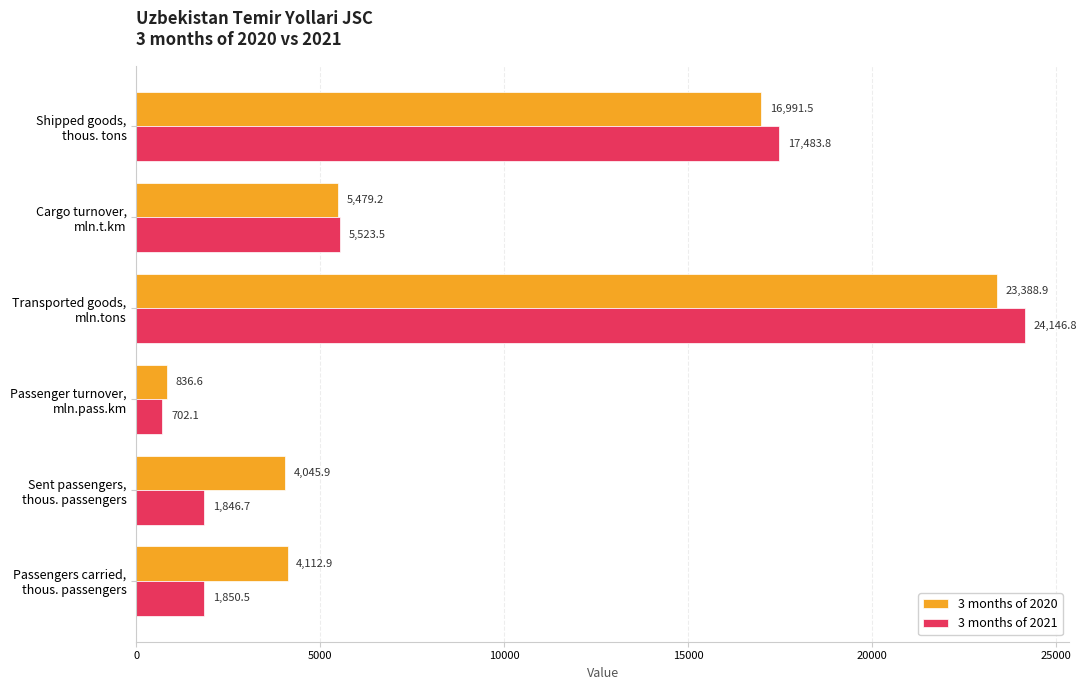

What is the minimum value shown in the chart?

702.1